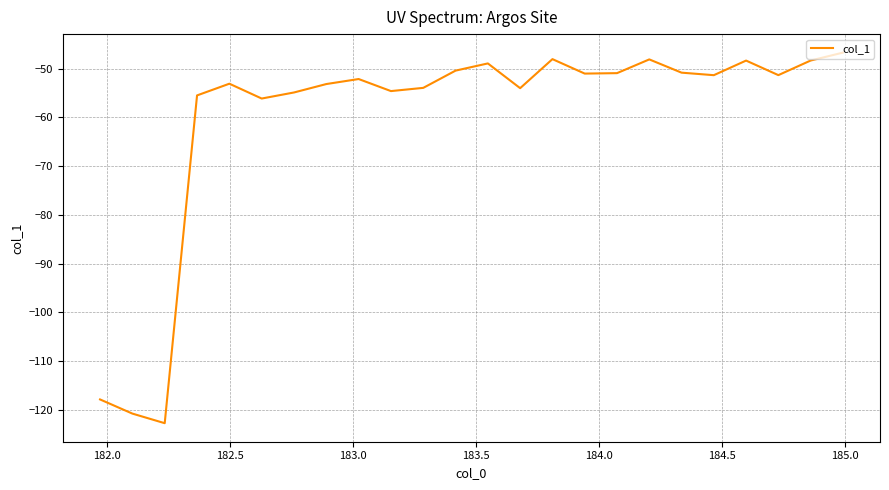

What is the smallest value displayed?

-122.7